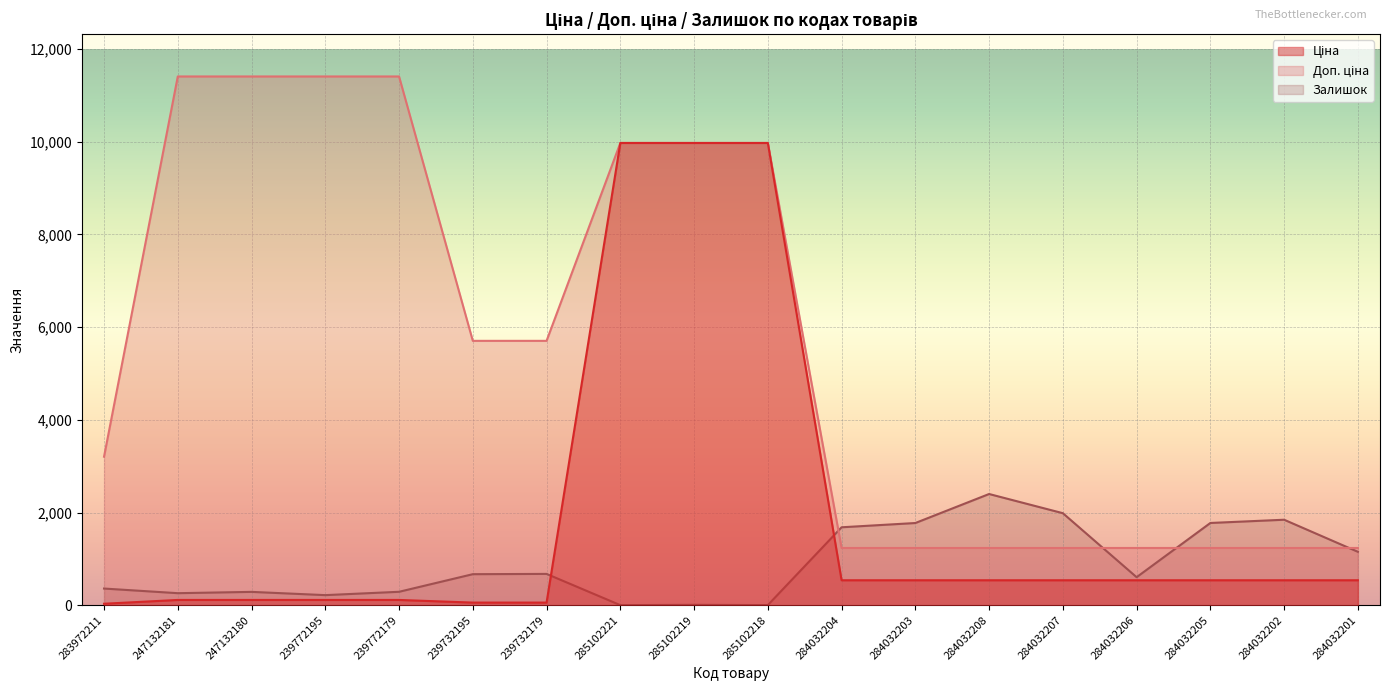

How many lines are shown in the chart?

3